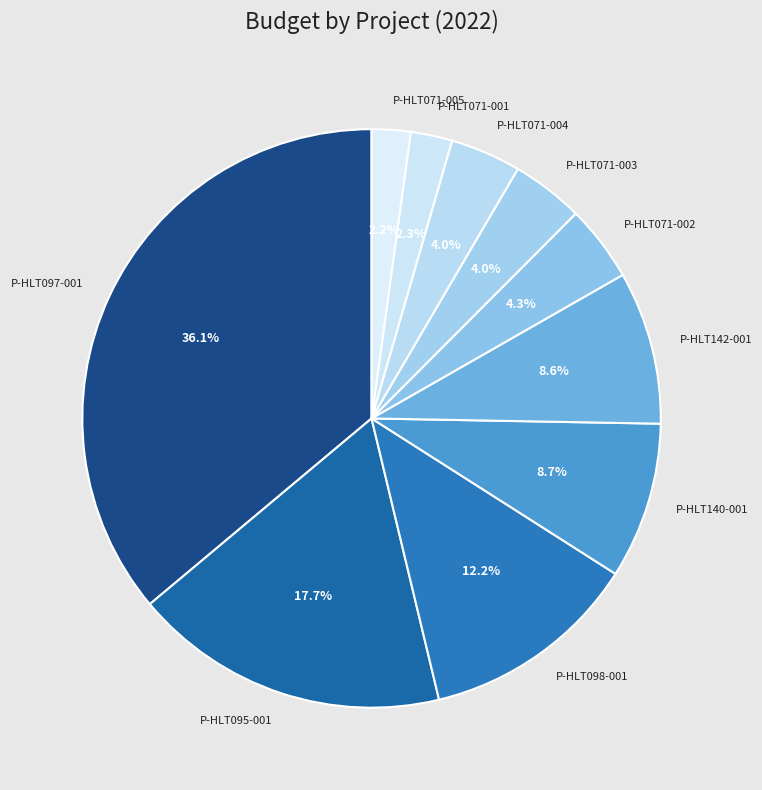

How many segments does this pie chart have?

10